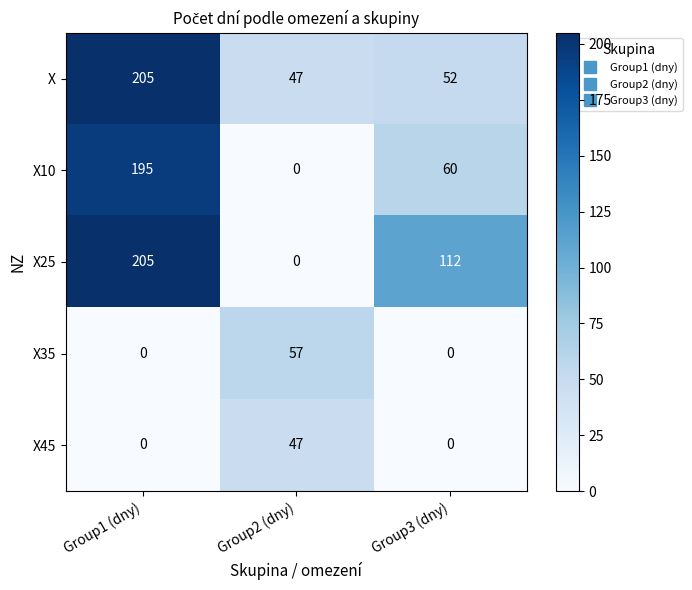

What is the spread (max minus min) of values at Group2 (dny)?

57